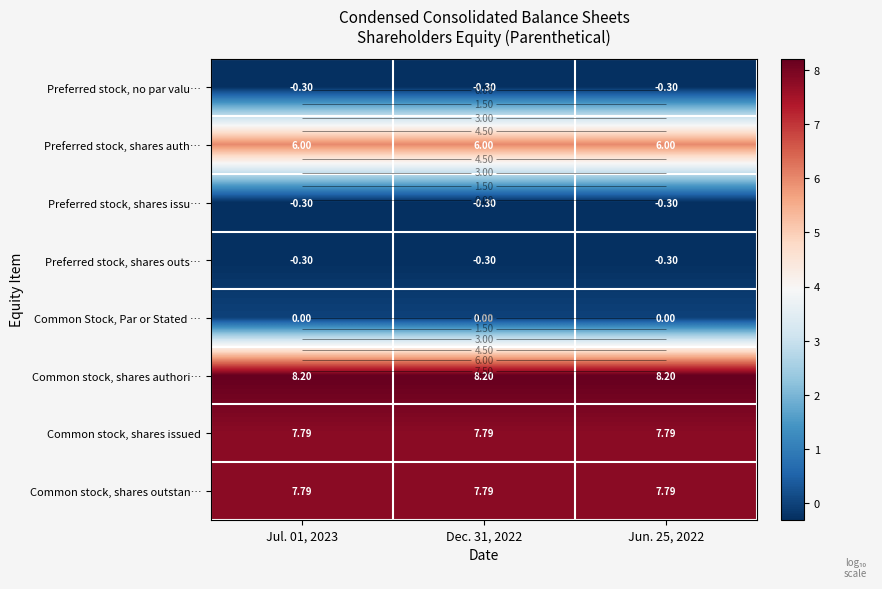

At which label does Common stock, shares outstan… reach its minimum?

Dec. 31, 2022